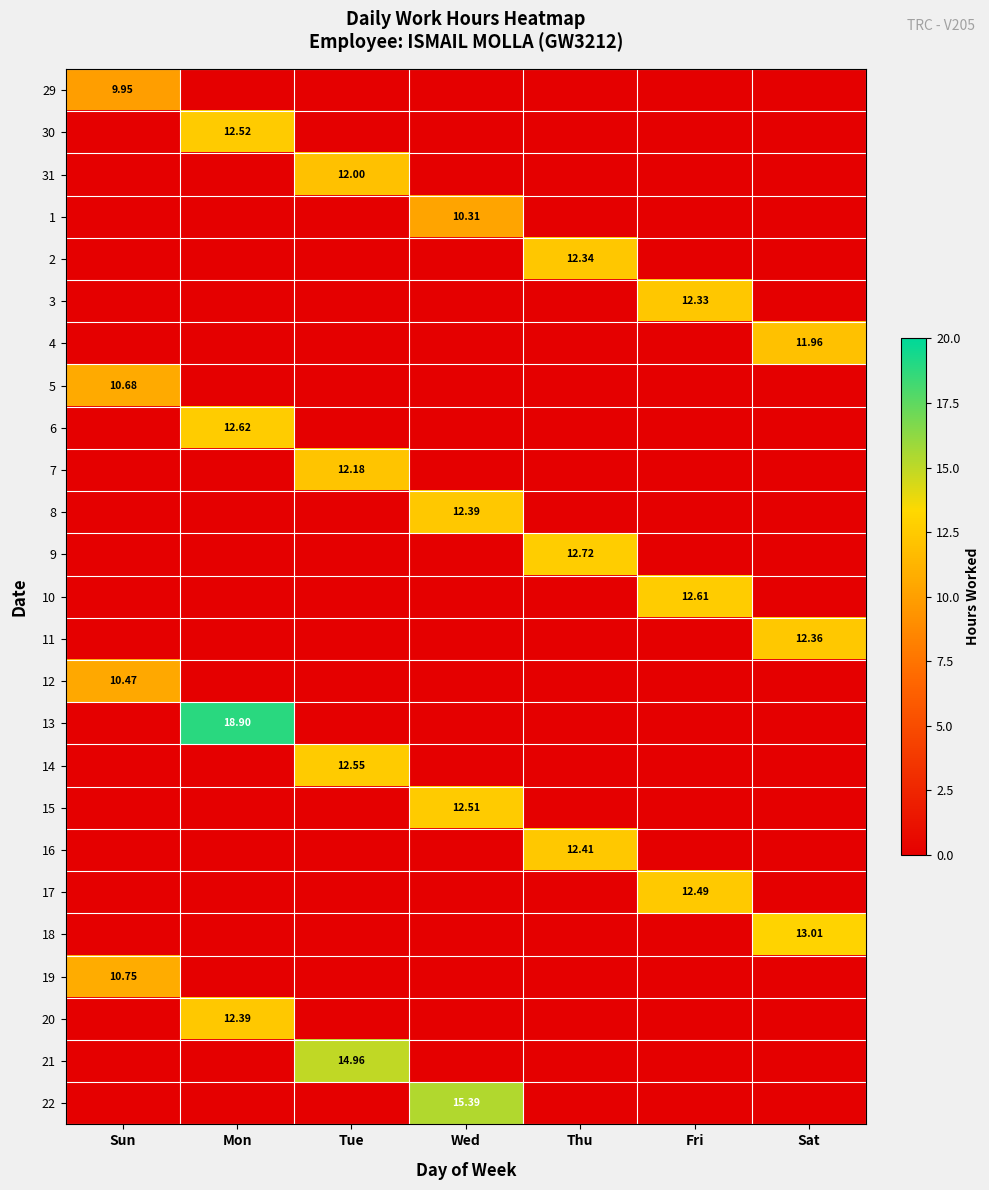

What is the sum of all 6 values?

12.6